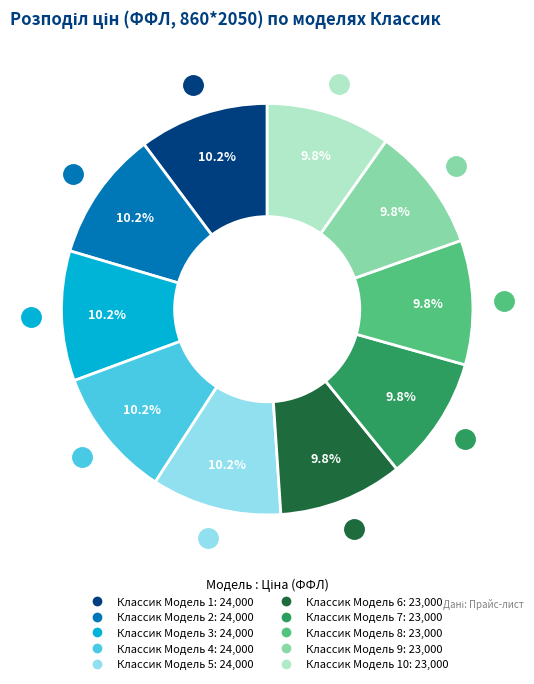

Is there any slice that represents more than half of the pie?

No